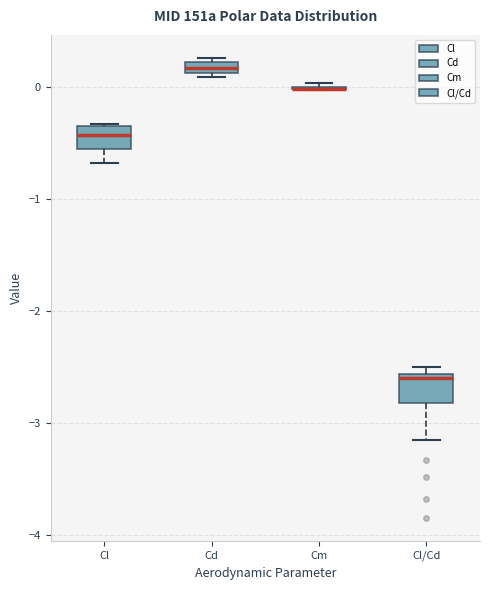

Where is the upper edge of the box for Cl on the y-axis? The values are not printed on the chart, so give them approximately, as read against the axis.

-0.4